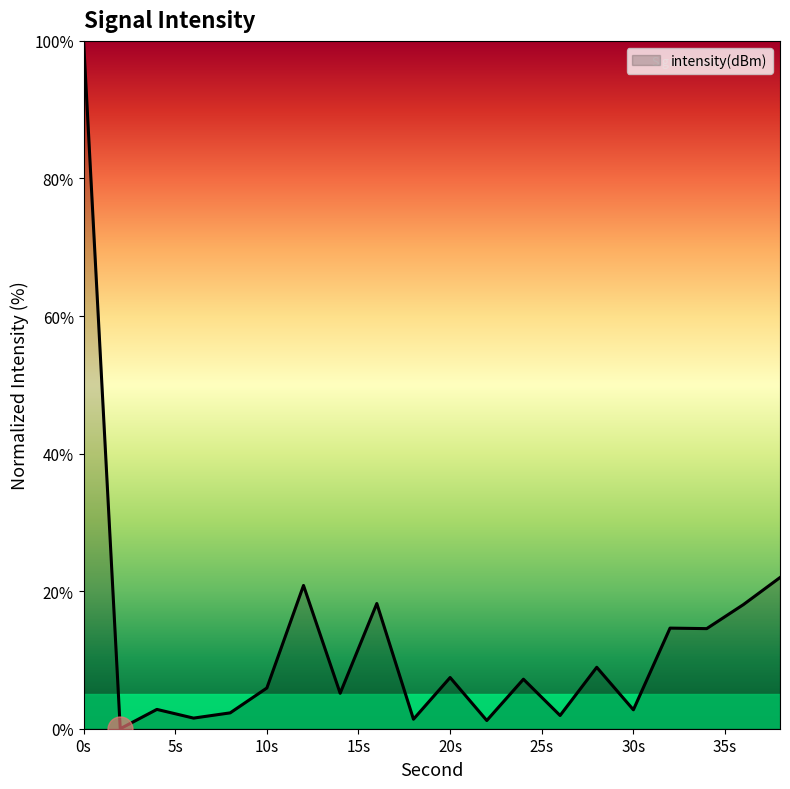

What is the difference between the maximum and minimum values?

100.0